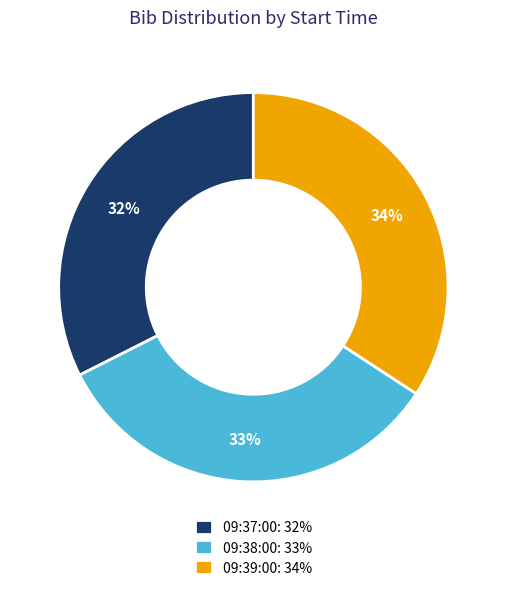

To the nearest percent, what is the combined percentage of 09:37:00 and 09:39:00?

67%